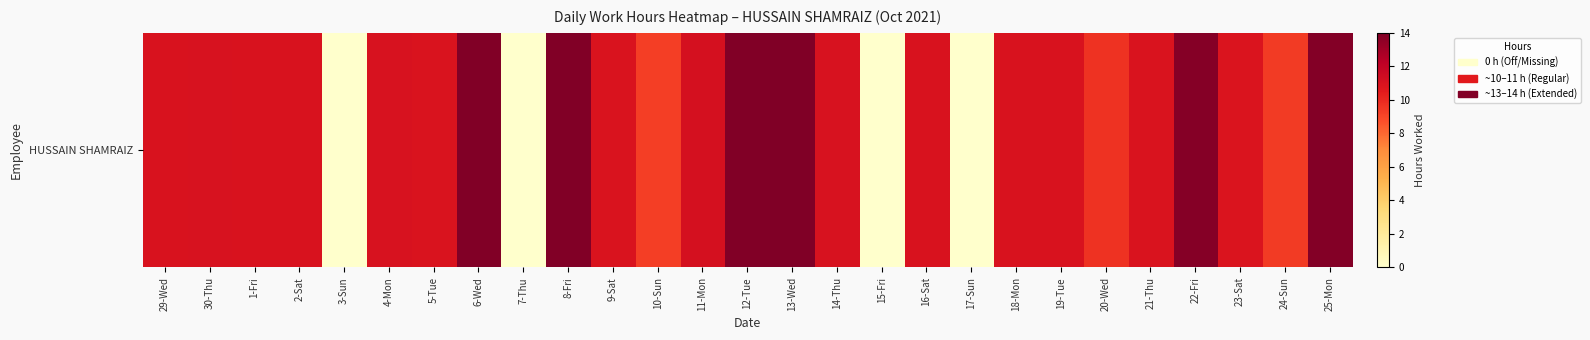

What is the difference between the values at 1-Fri and 3-Sun?

10.9